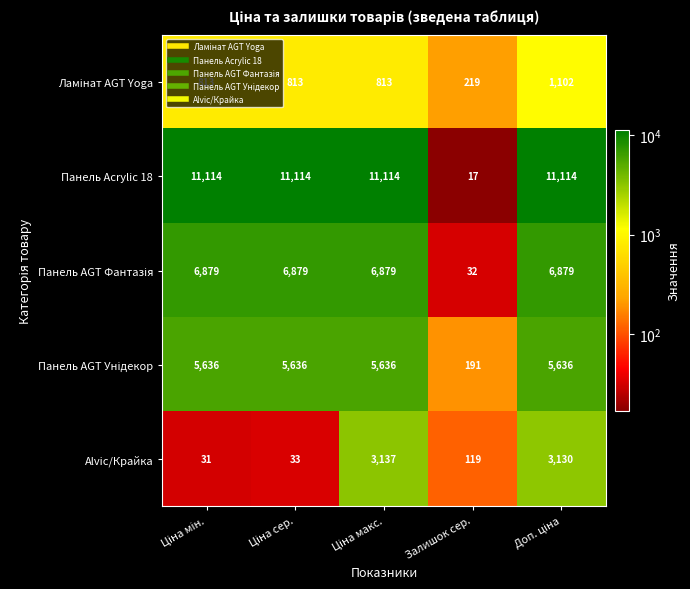

What is the greatest value displayed?

11114